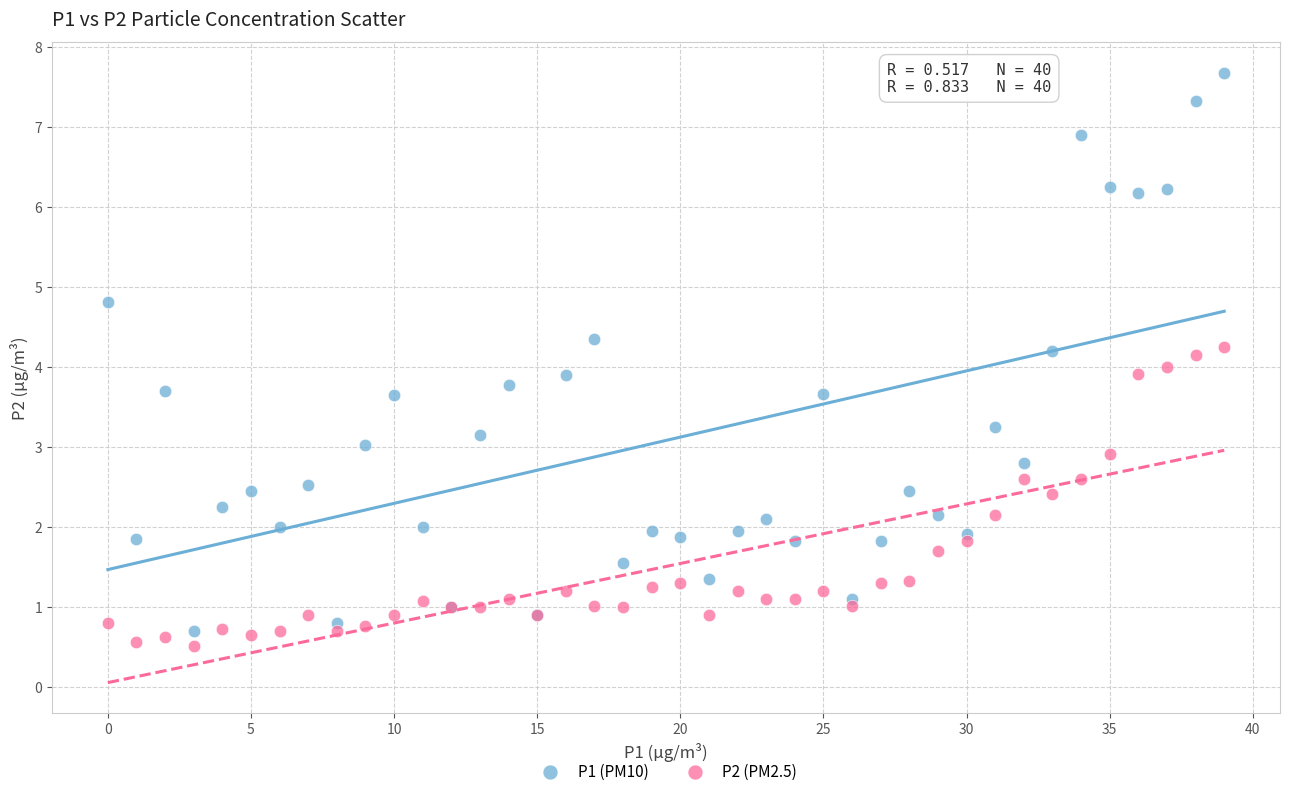

Which series contains the highest Y value?

P1 (PM10)